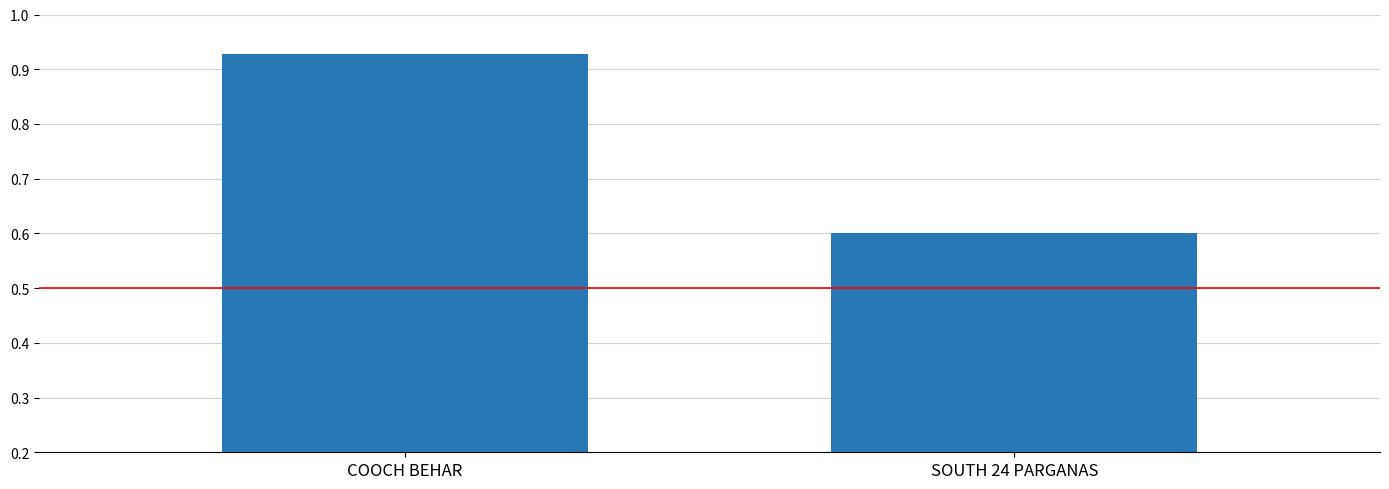

Rank the categories by value from highest to lowest.

COOCH BEHAR, SOUTH 24 PARGANAS